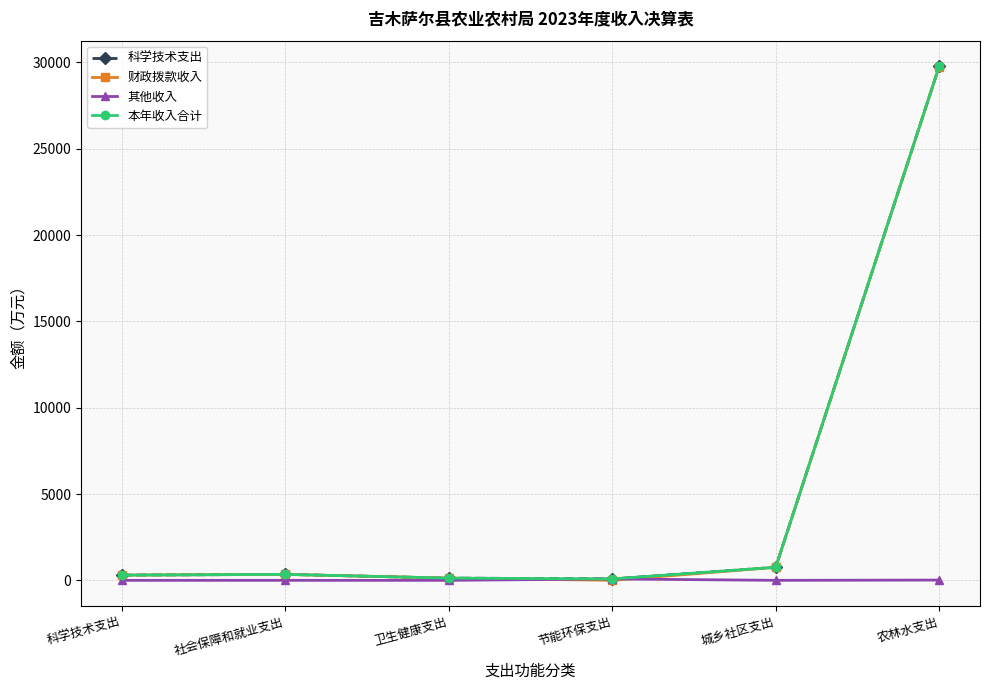

At which label does 科学技术支出 reach its peak?

农林水支出